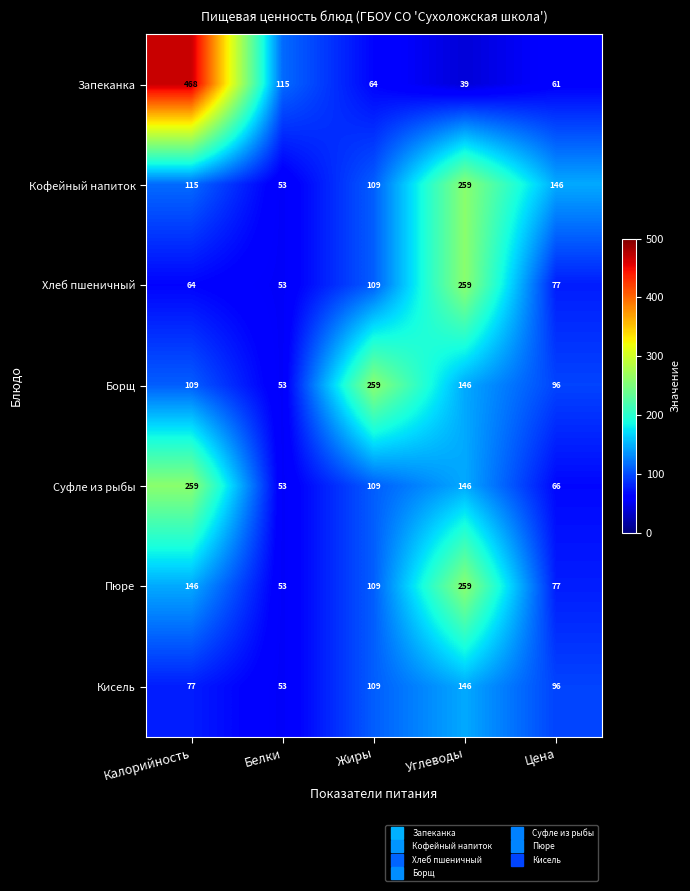

What is the lowest value of the Кофейный напиток series?

53